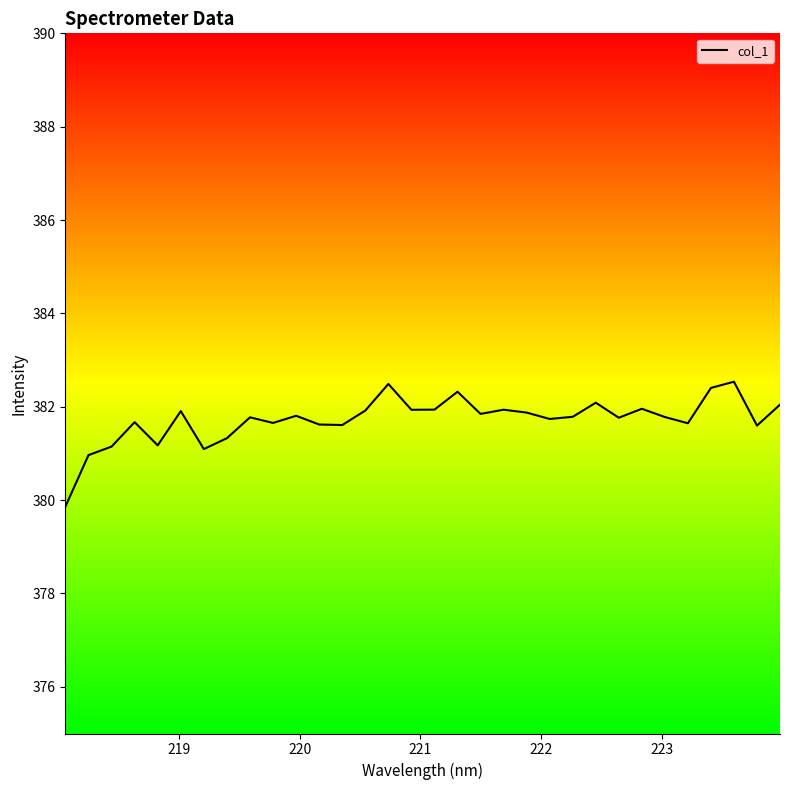

Reading left to right, transcribe all the data shown in this chart.

218.0596=379.9	218.2508=381.0	218.442=381.1	218.6332=381.7	218.8244=381.2	219.0156=381.9	219.2067=381.1	219.3979=381.3	219.589=381.8	219.7801=381.7	219.9712=381.8	220.1623=381.6	220.3533=381.6	220.5444=381.9	220.7354=382.5	220.9264=381.9	221.1174=381.9	221.3083=382.3	221.4993=381.8	221.6902=381.9	221.8812=381.9	222.0721=381.7	222.263=381.8	222.4538=382.1	222.6447=381.8	222.8355=382.0	223.0264=381.8	223.2172=381.6	223.408=382.4	223.5987=382.5	223.7895=381.6	223.9802=382.0